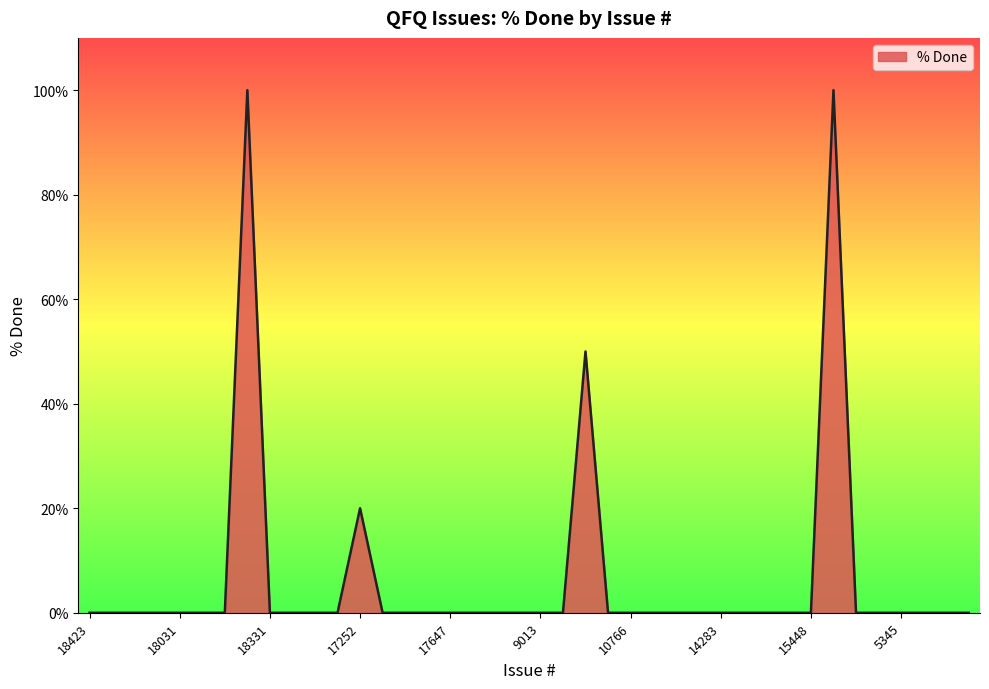

What is the difference between the maximum and minimum values?

100